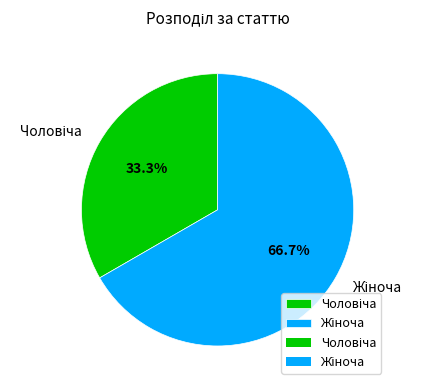

Is there a majority slice in this chart?

Yes